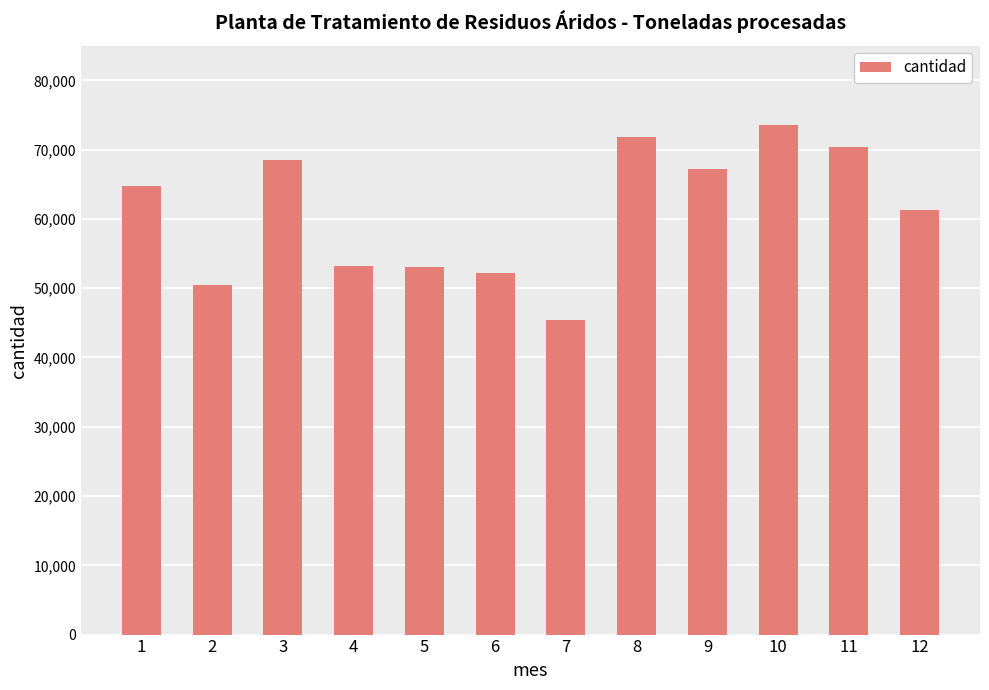

True or false: the data shows 89057.7 at 4.

False